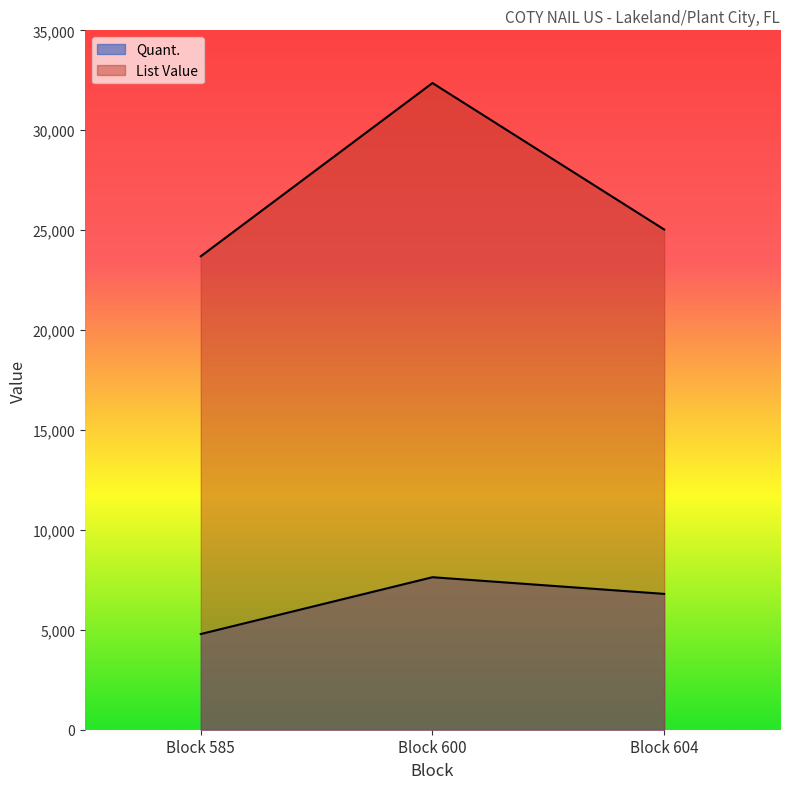

What is the approximate value of Quant. at Block 604?

6798.0